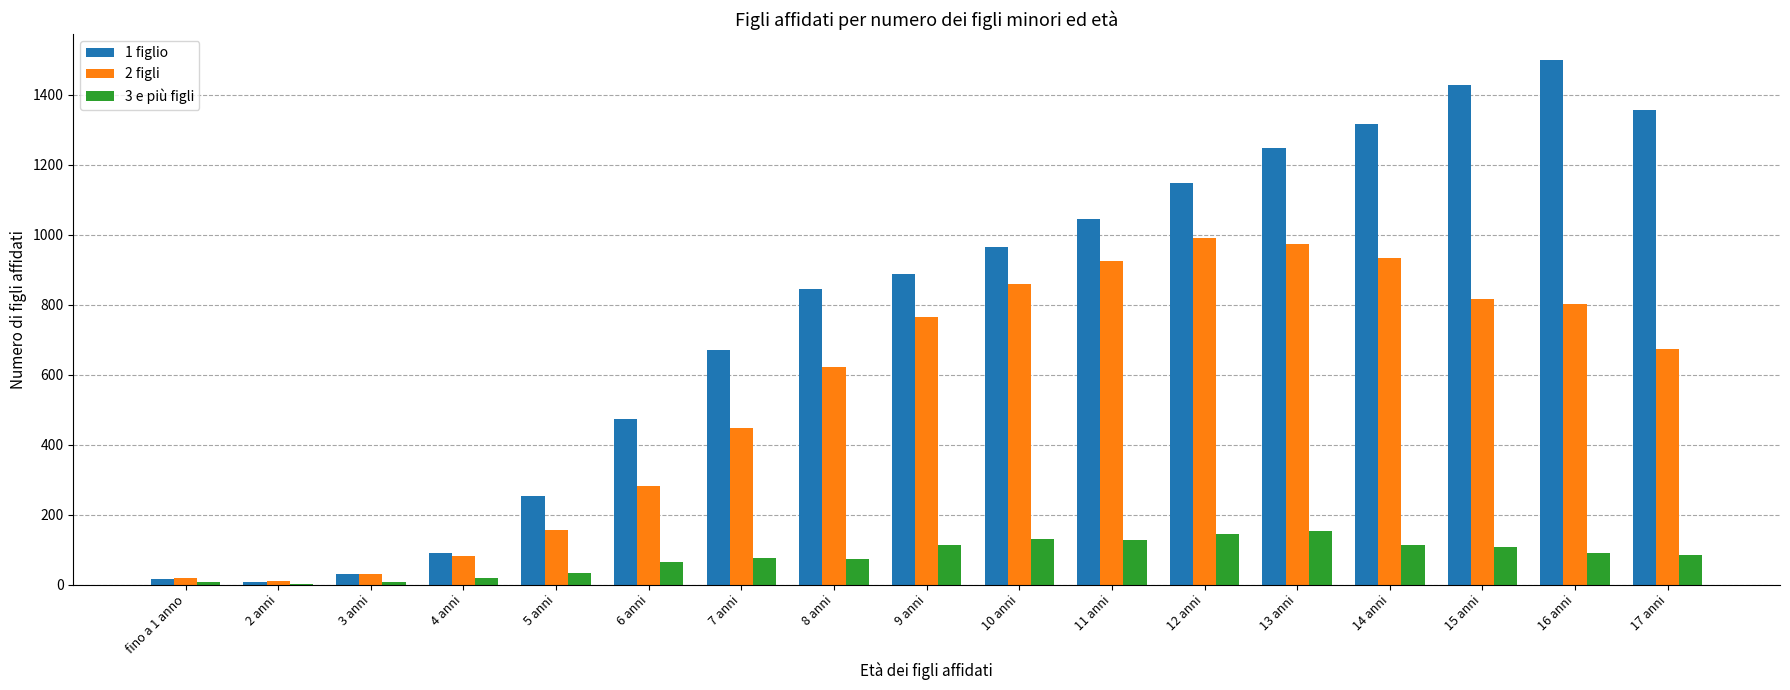

What value does the 2 figli series have at 8 anni?

622